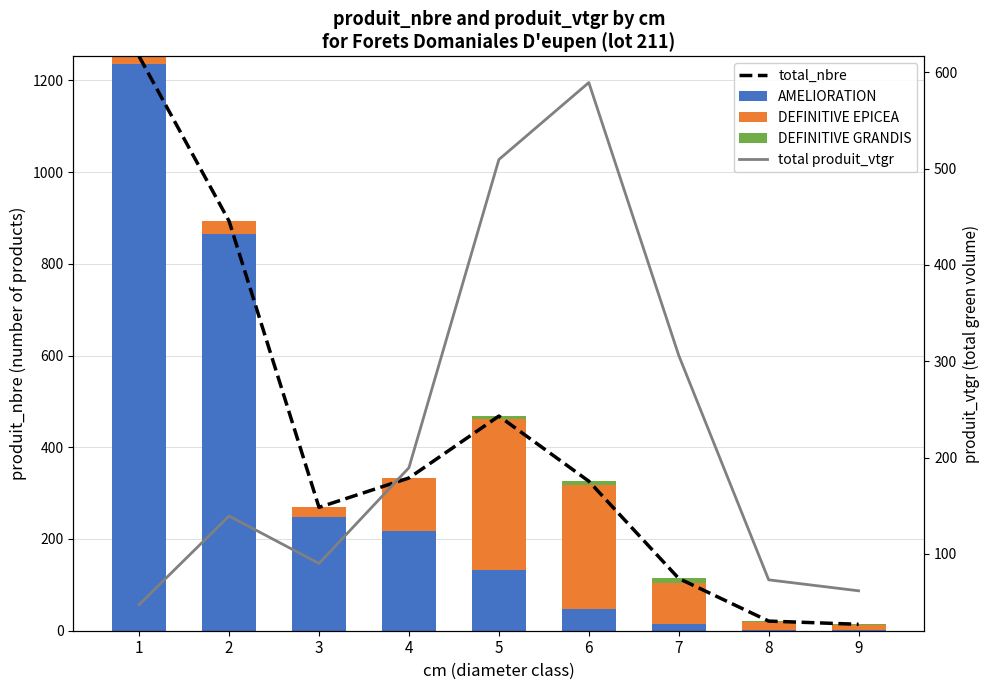

At which label does AMELIORATION first exceed 132?

1